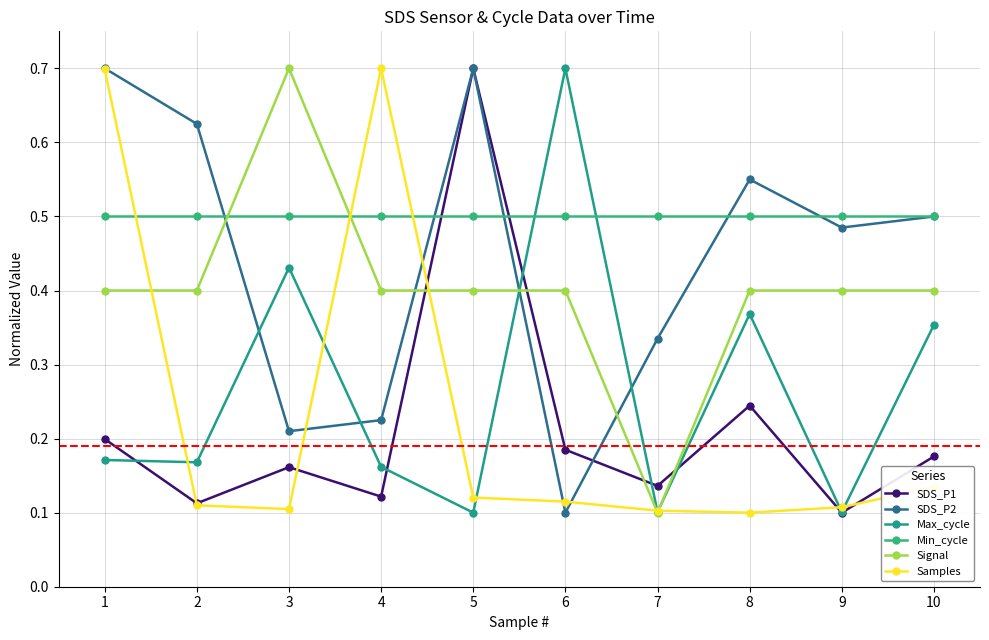

Which series has the largest total across all categories?

Min_cycle